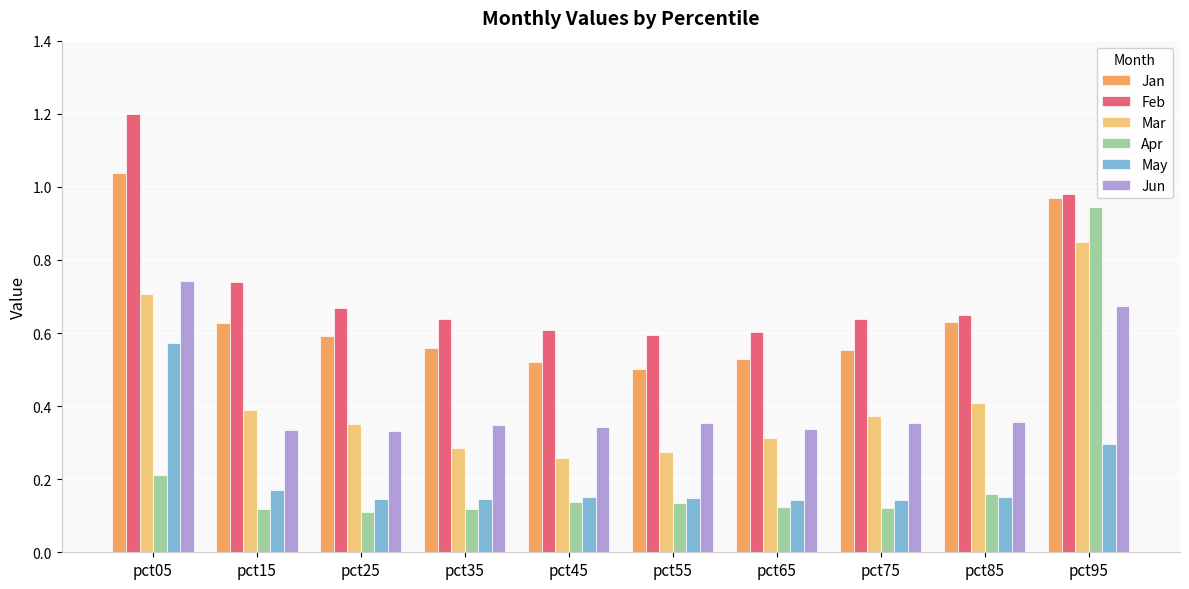

What is the maximum value shown in the chart?

1.2